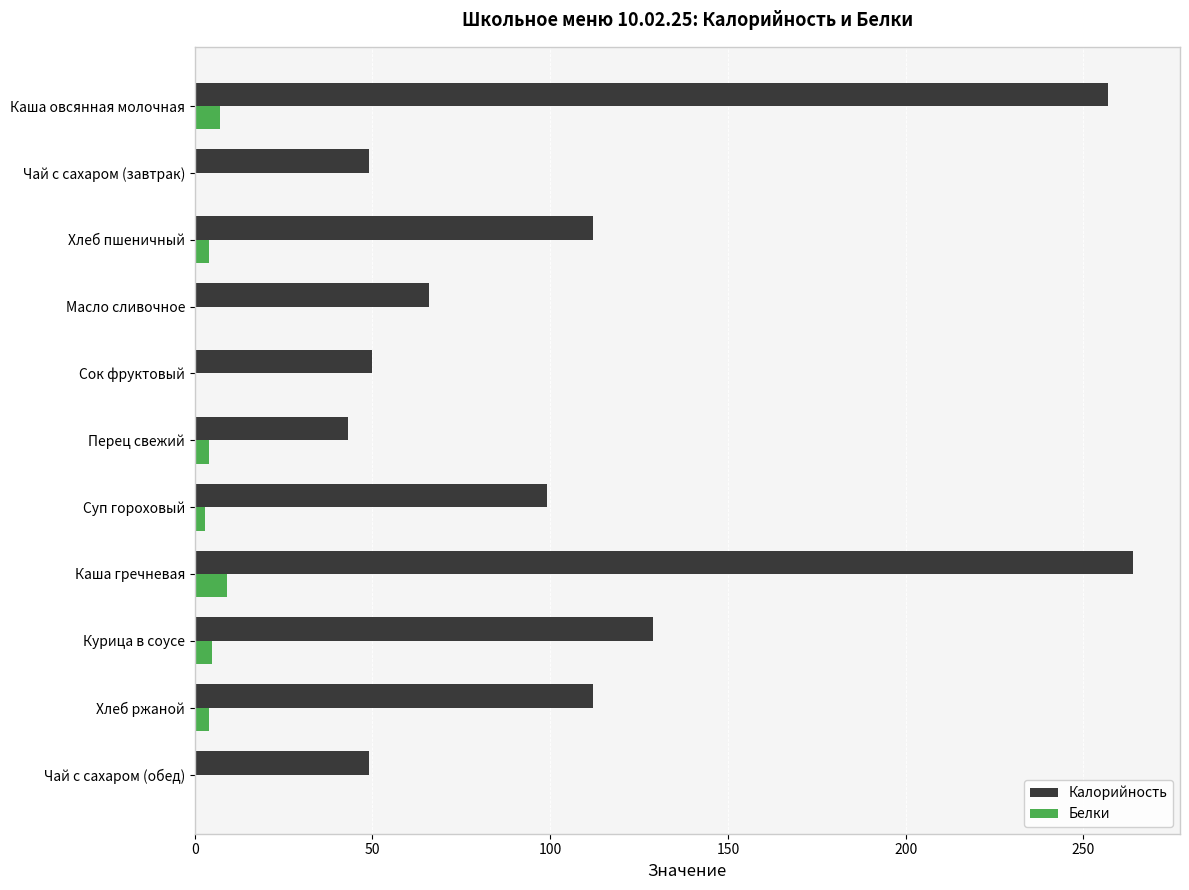

Between Каша овсянная молочная and Масло сливочное, which series saw the biggest shift?

Калорийность